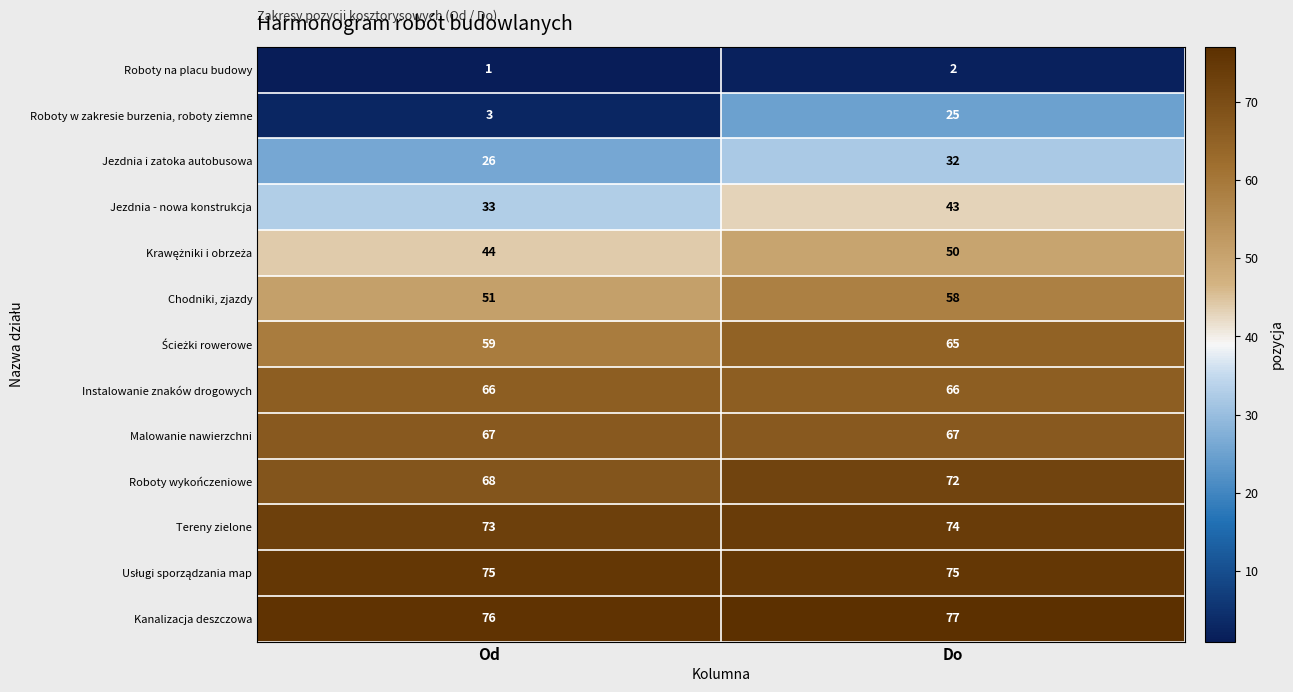

Which category has the highest value in the Tereny zielone series?

Do